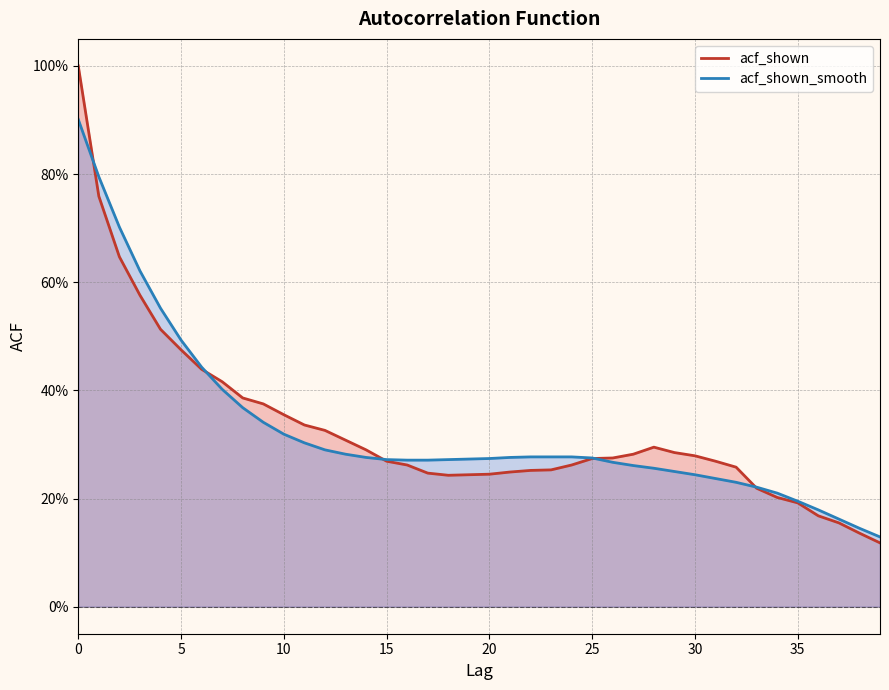

What is the sum of all acf_shown values?

13.1